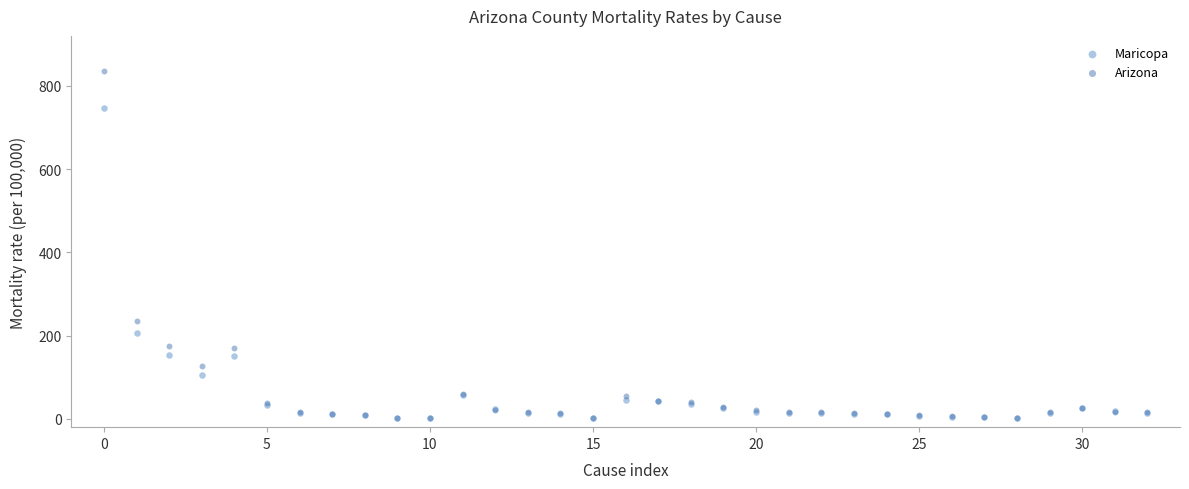

In the Maricopa series, what Y value is closest to 374?

206.0